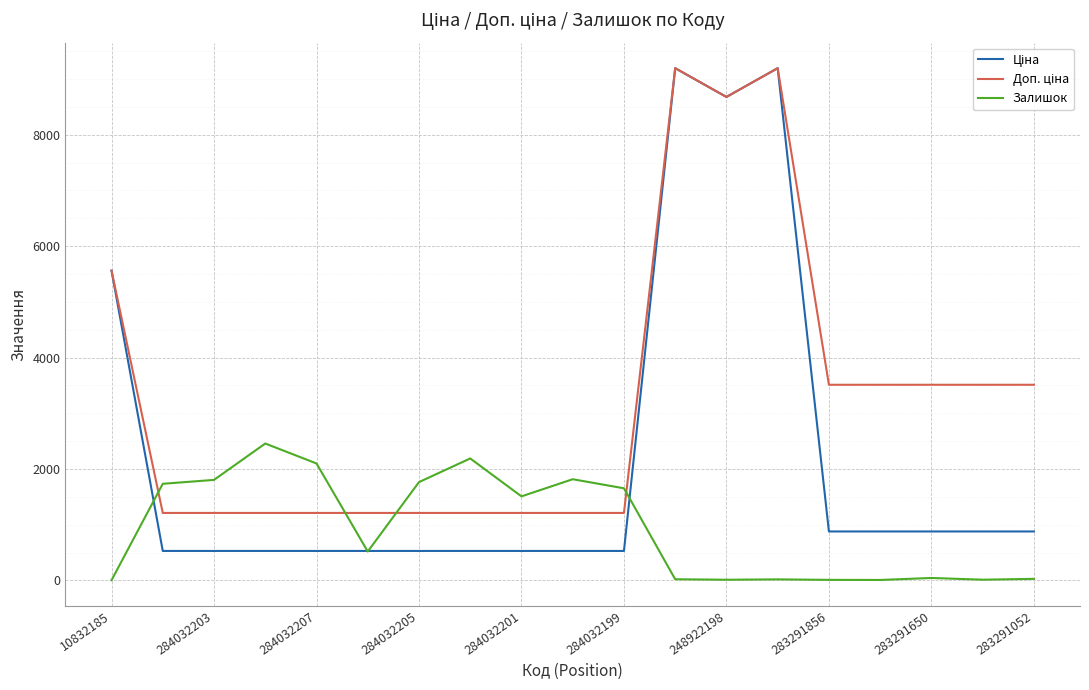

What is the greatest value displayed?

9196.3